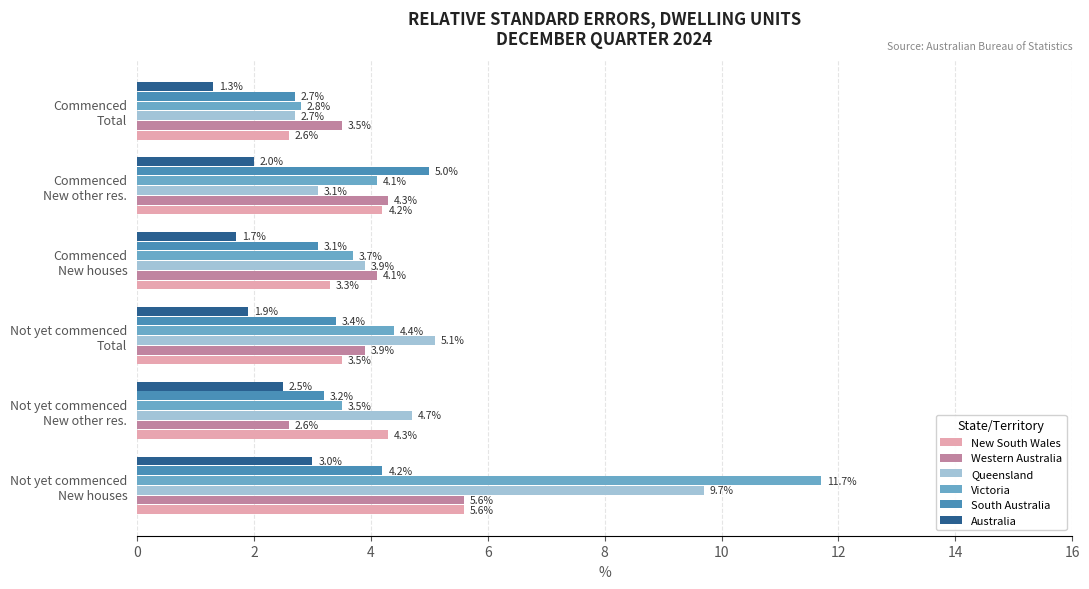

What are all the series names shown in the legend?

New South Wales, Western Australia, Queensland, Victoria, South Australia, Australia